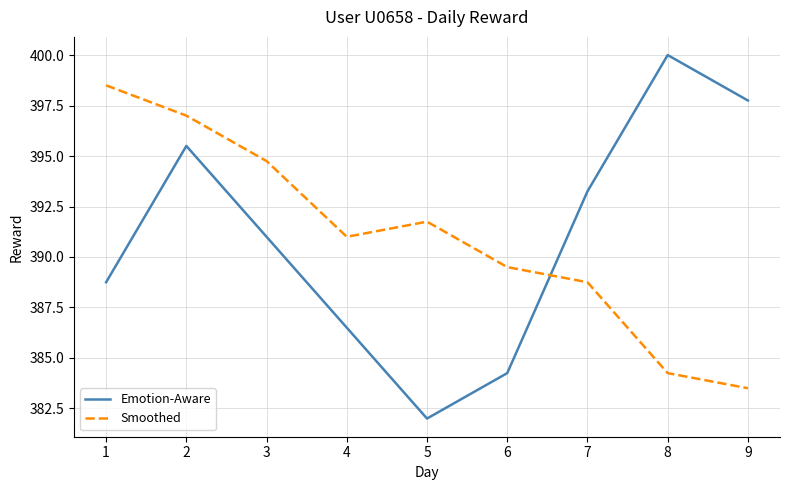

True or false: Emotion-Aware has more than 0 points higher than both neighbors.

True